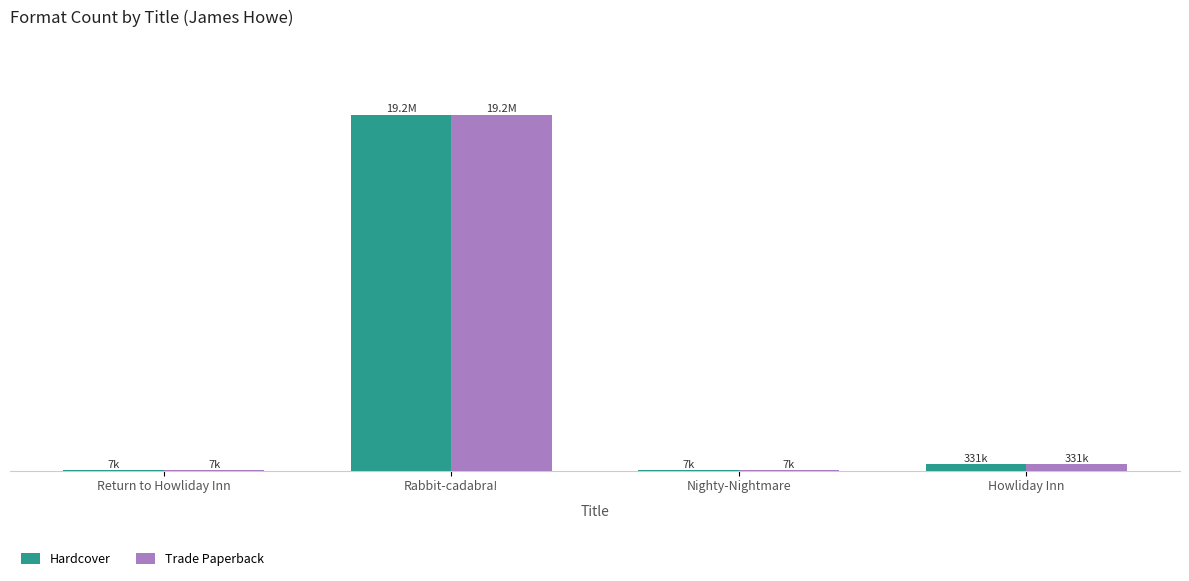

What are all the series names shown in the legend?

Hardcover, Trade Paperback